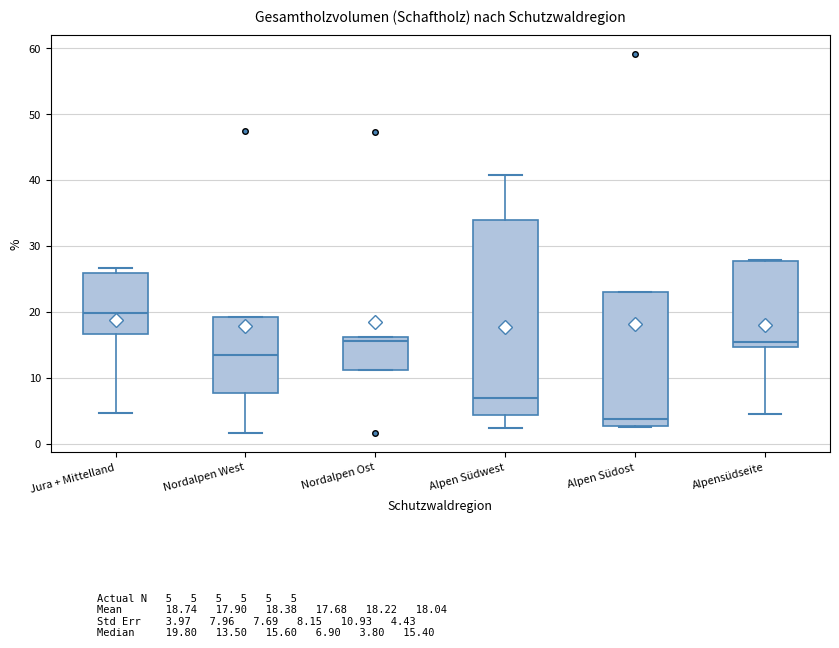

Which box's median line is the lowest?

Alpen Südost